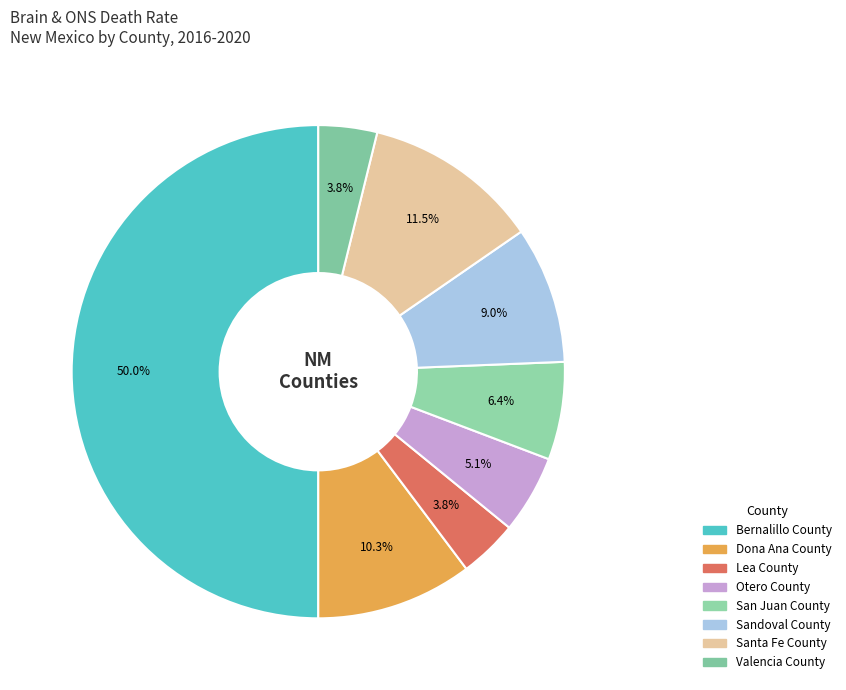

Rank the categories by value from highest to lowest.

Bernalillo County, Santa Fe County, Dona Ana County, Sandoval County, San Juan County, Otero County, Lea County, Valencia County